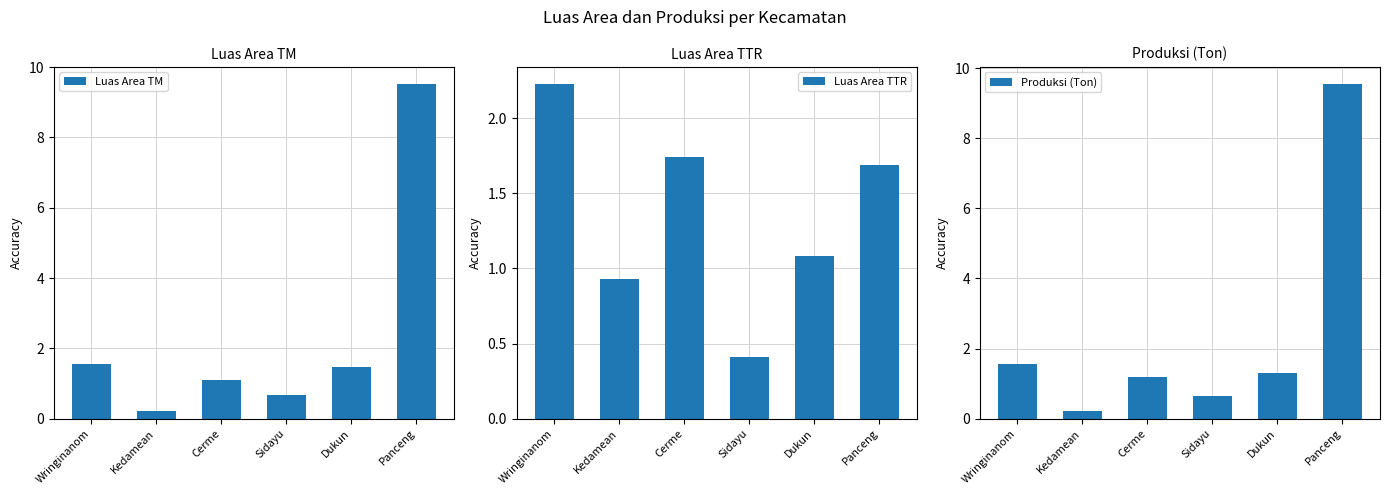

Reading left to right, extract all data points from this chart.

Luas Area TM: 1.6	0.2	1.1	0.7	1.5	9.5
Luas Area TTR: 2.2	0.9	1.7	0.4	1.1	1.7
Produksi (Ton): 1.6	0.2	1.2	0.6	1.3	9.6